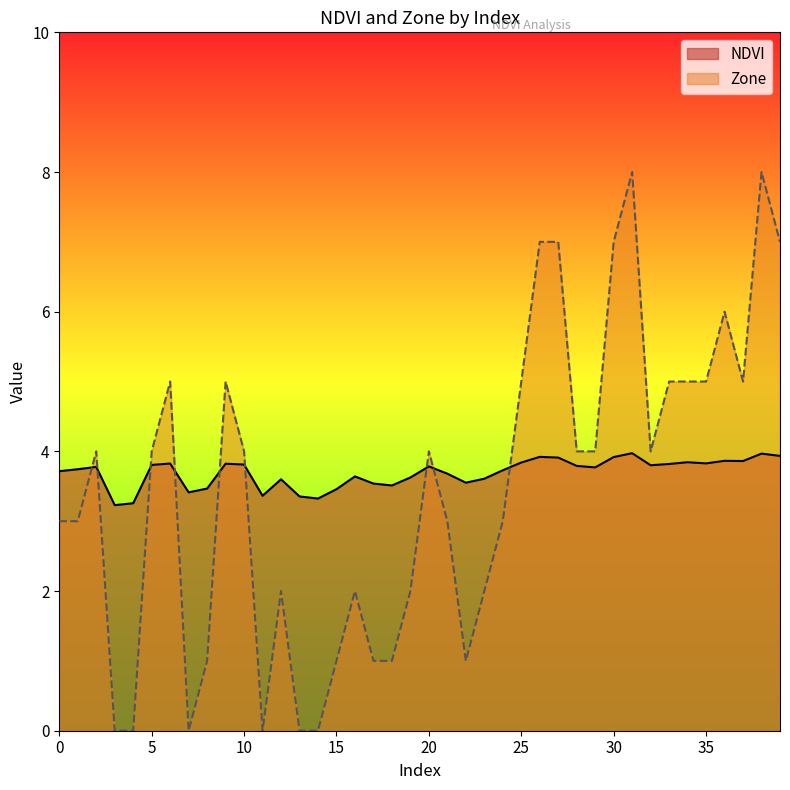

What is the average value of the Zone series?

3.5